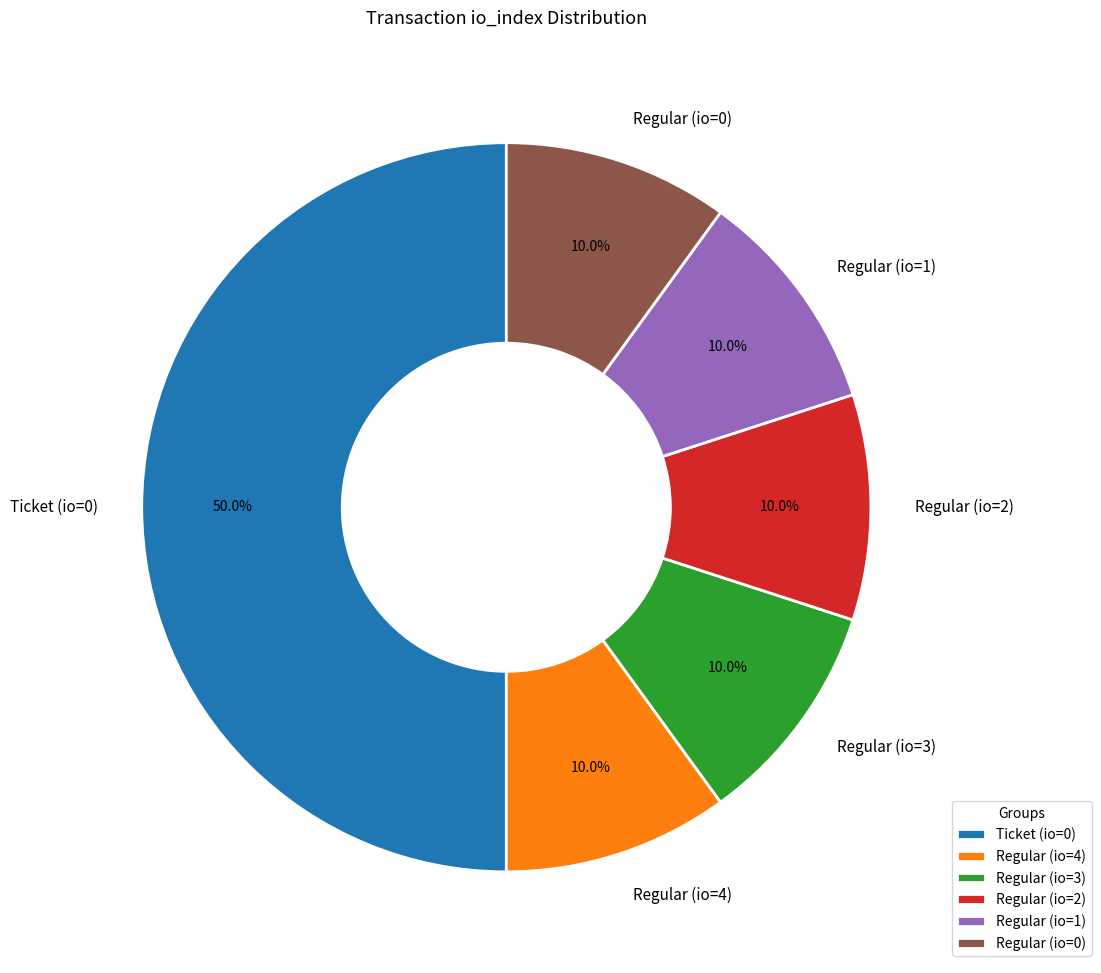

Which slice is the largest?

Ticket (io=0)